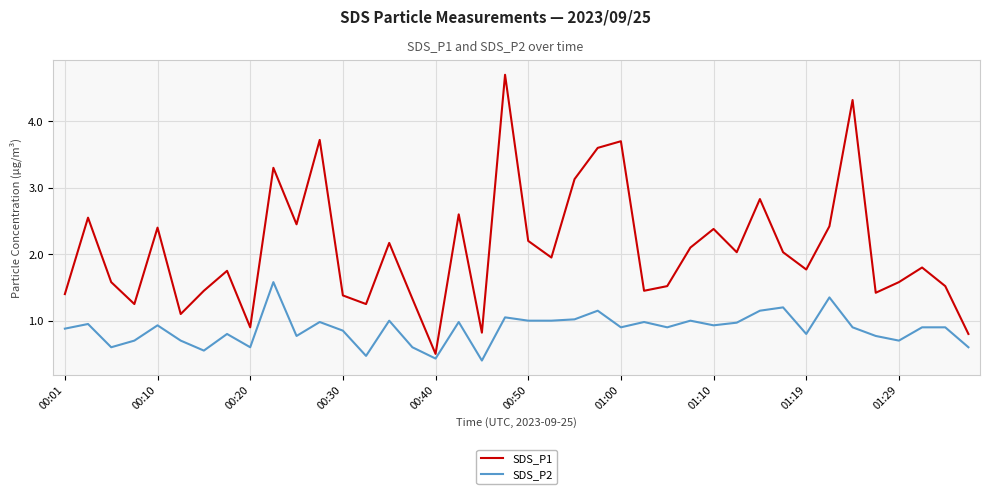

Which series has the largest total across all categories?

SDS_P1